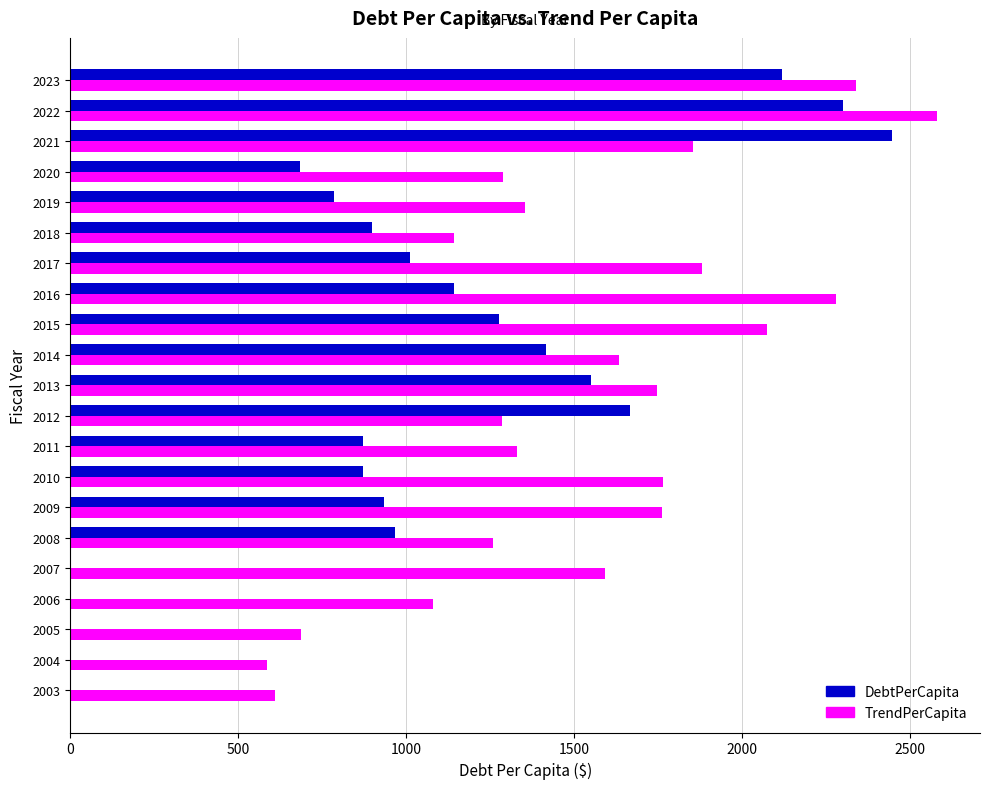

What is the approximate value of TrendPerCapita at 2018?

1141.8